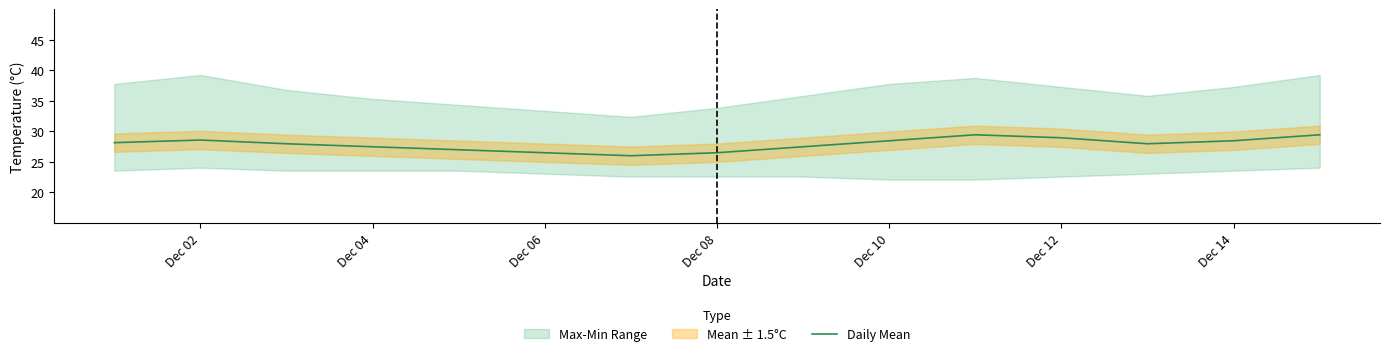

The Daily Mean series shows 16.2 at Dec 08. True or false?

False